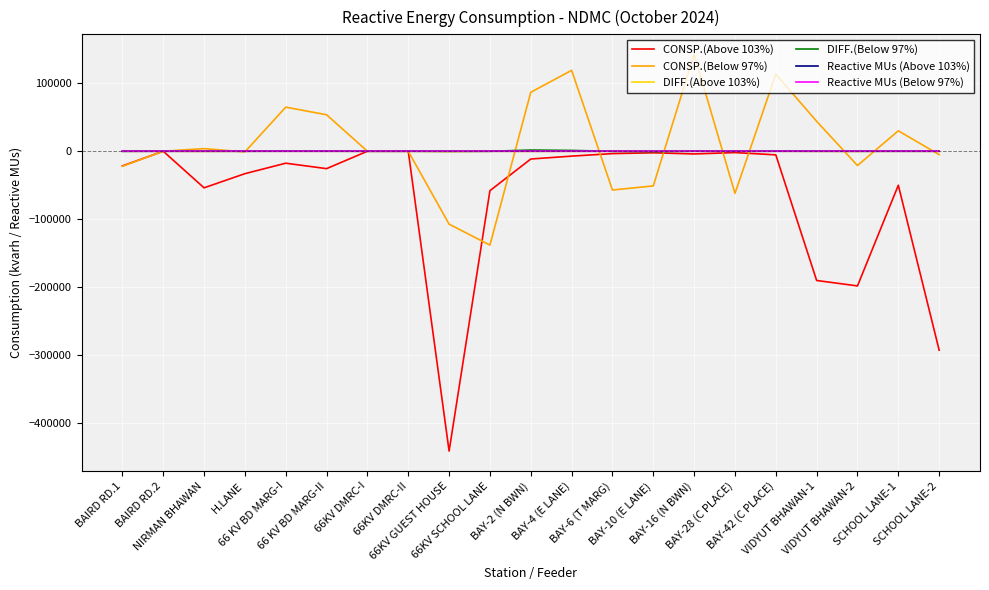

True or false: DIFF.(Below 97%) has more than 1 points higher than both neighbors.

True